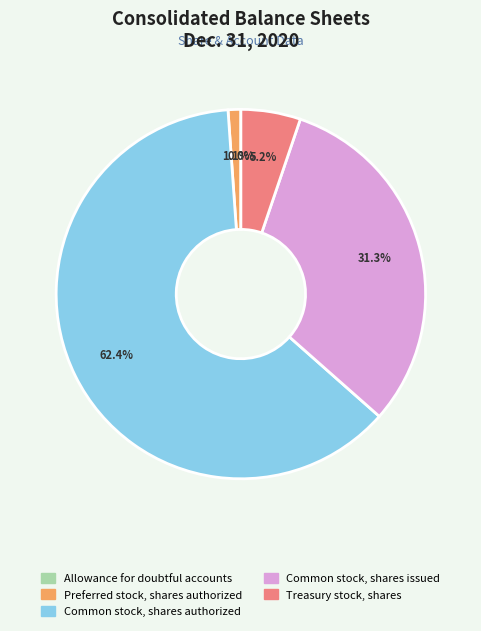

Is the sum of Preferred stock, shares authorized and Treasury stock, shares greater than half?

No